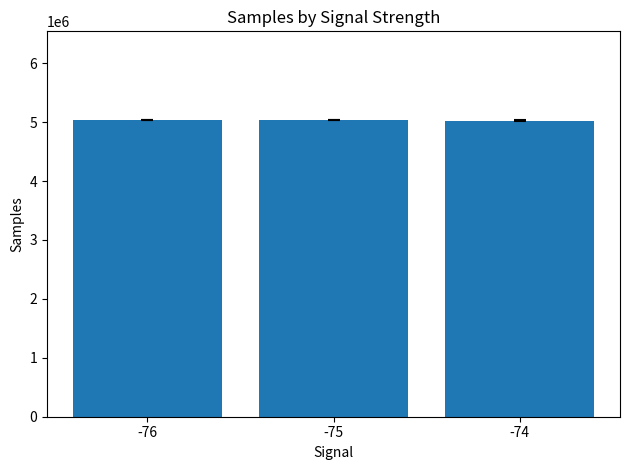

The value at -74 is 5028404.0. True or false?

True